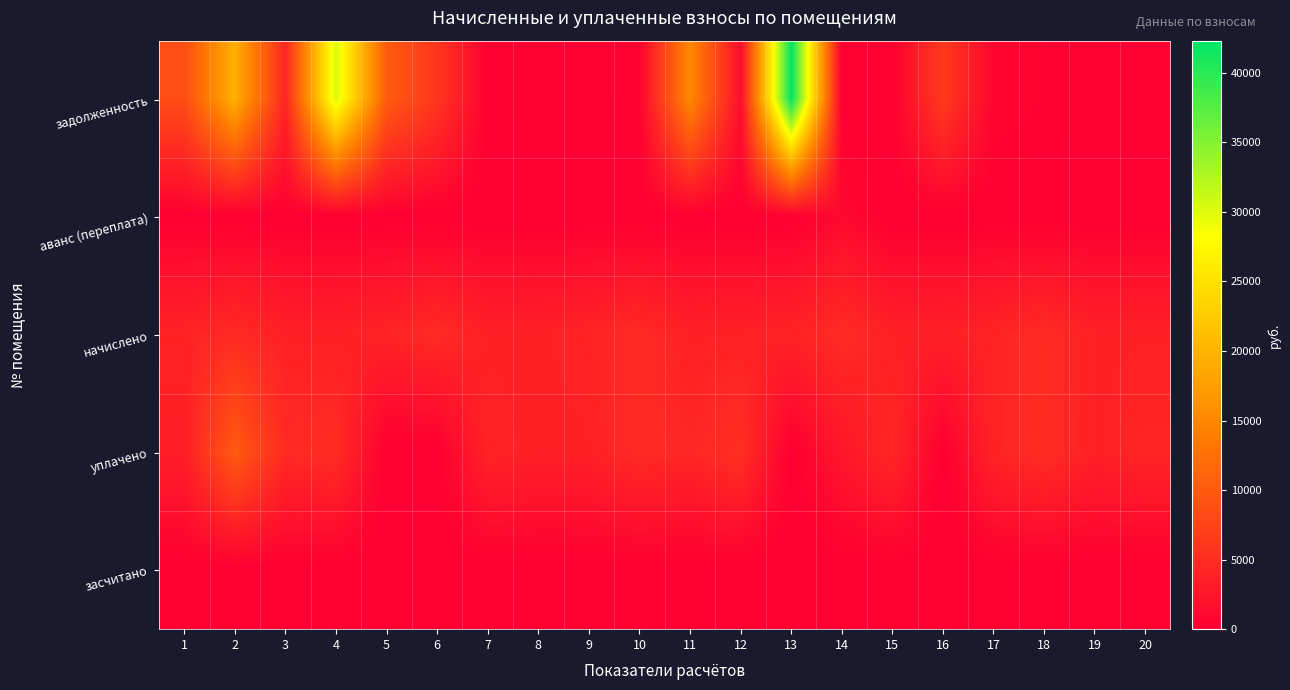

Which series changed the most between 2 and 4?

задолженность